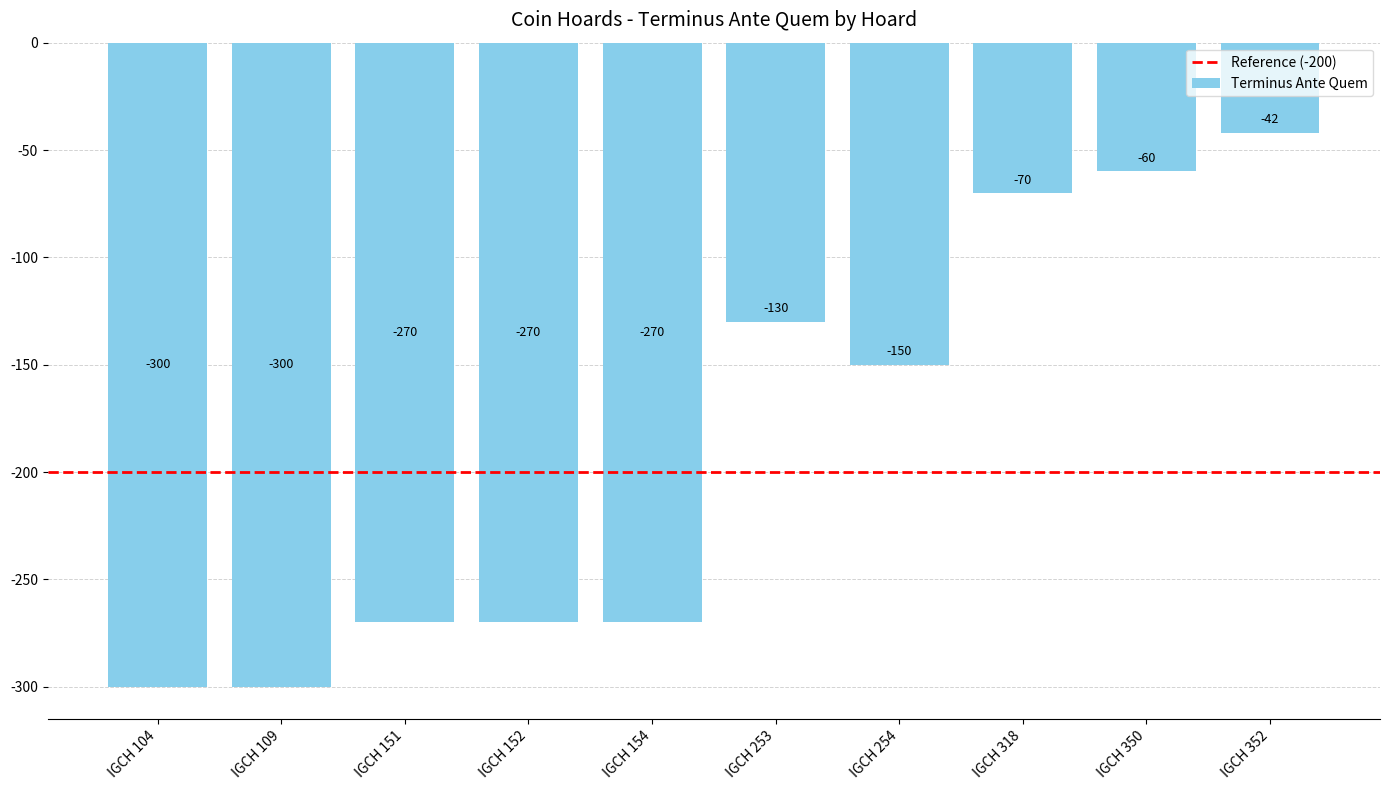

Reading left to right, what are all the values shown in this chart?

-300	-300	-270	-270	-270	-130	-150	-70	-60	-42